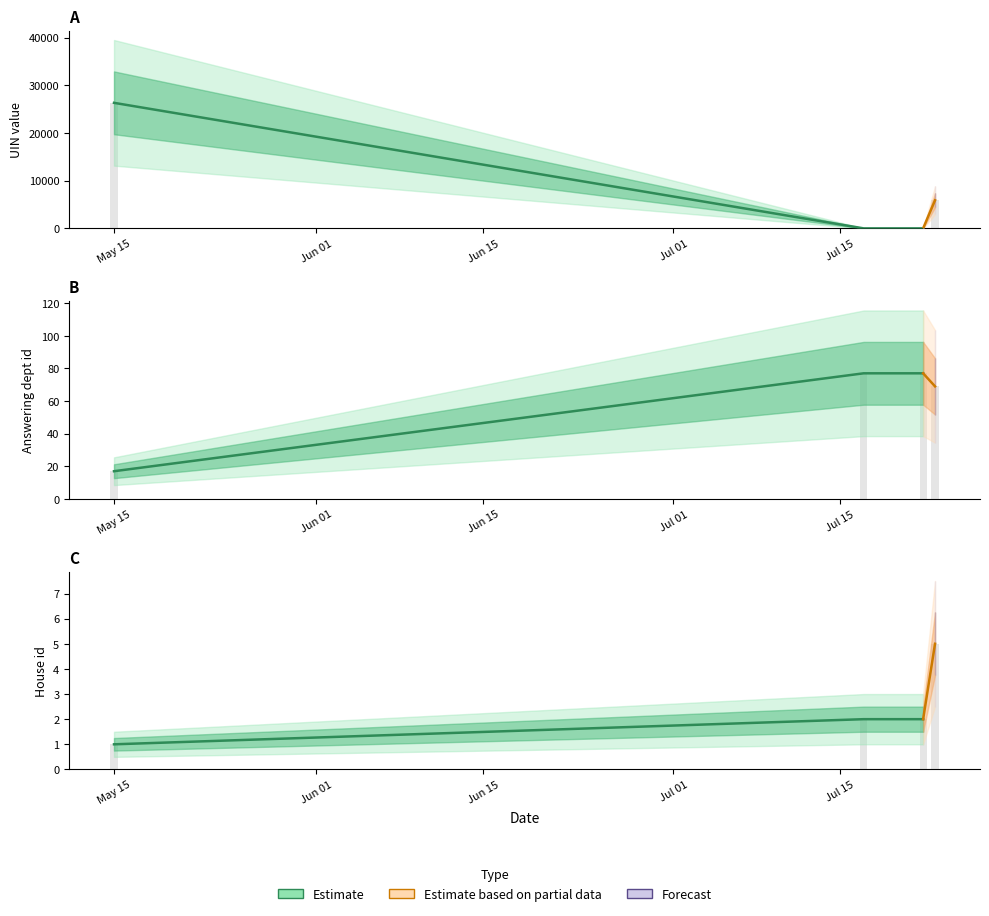

What is the difference between the maximum and minimum values in the uin series?

26312